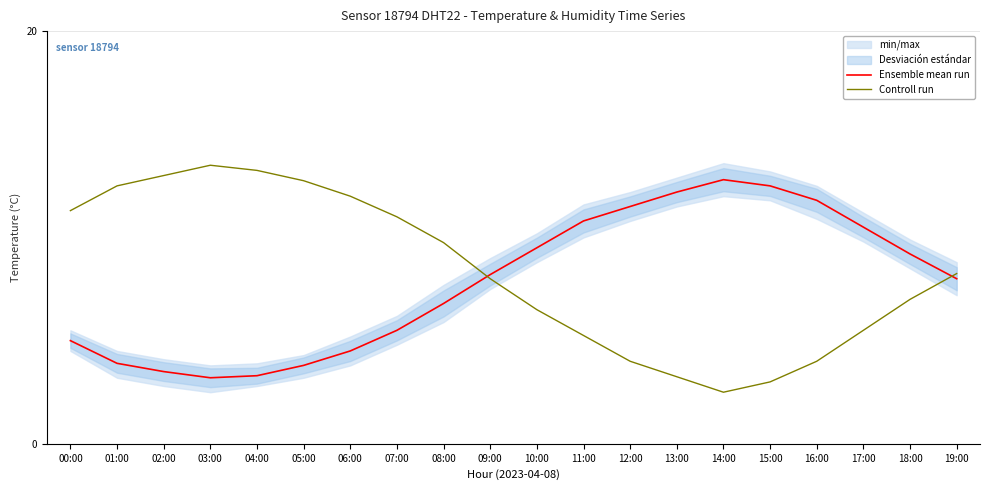

What is the label of the 14th point from the left?

13:00